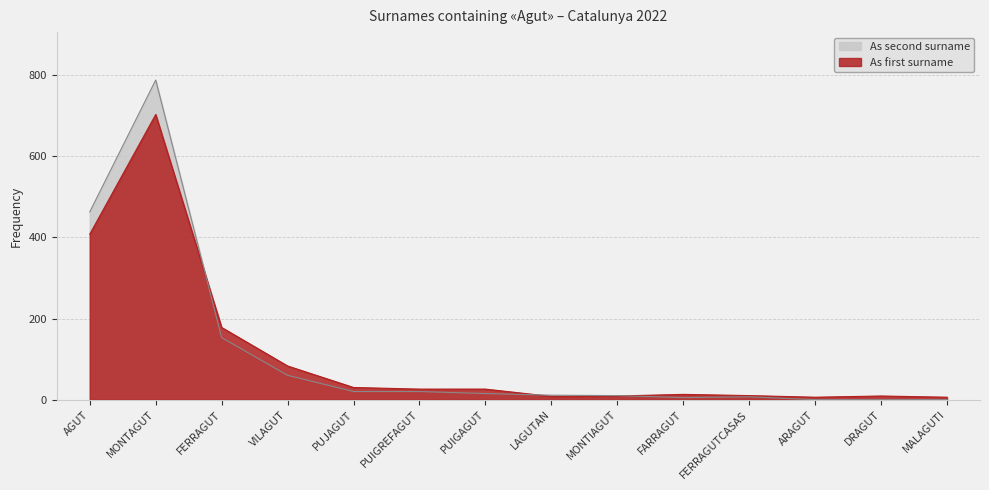

Does the chart display data point markers on the line(s)?

No